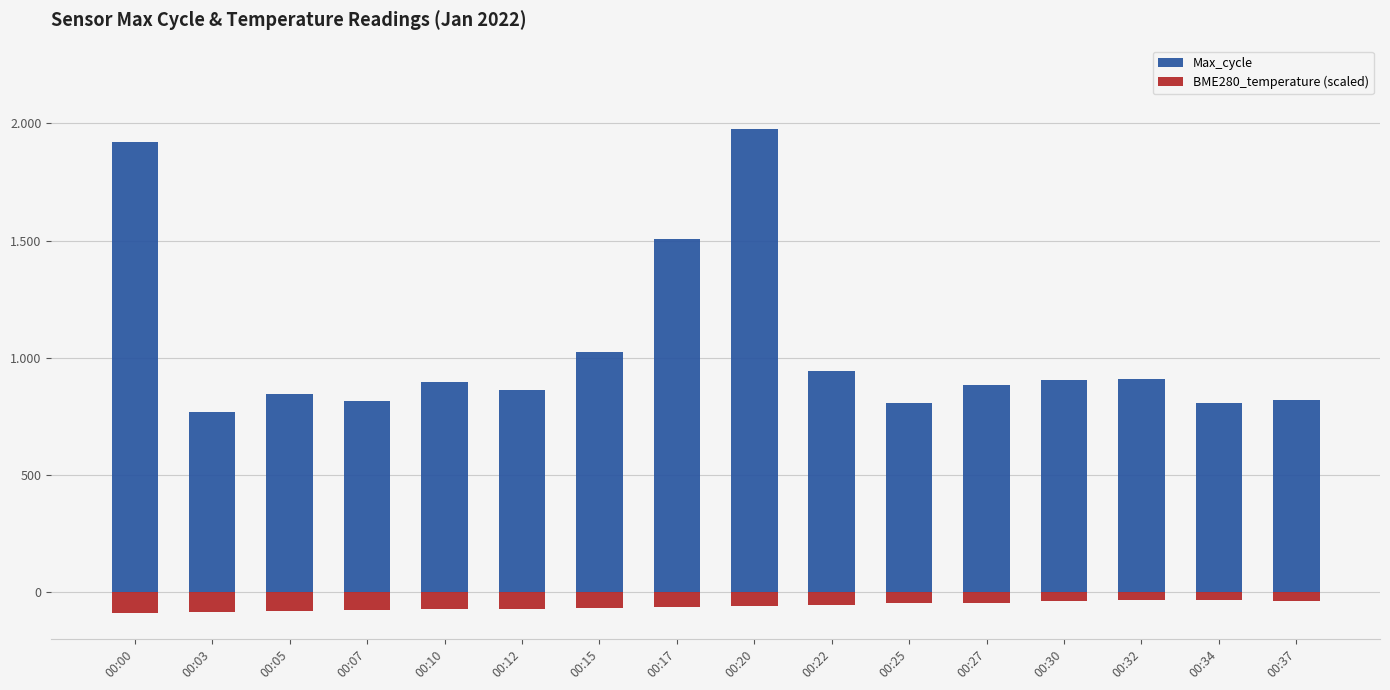

What is the spread (max minus min) of values at 00:32?

942.4